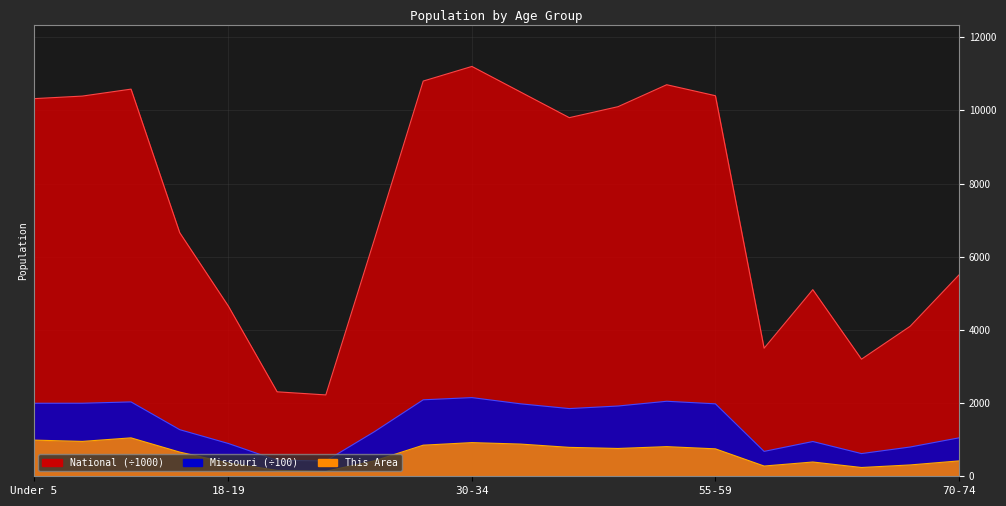

What is the maximum value for Missouri?

2150.0